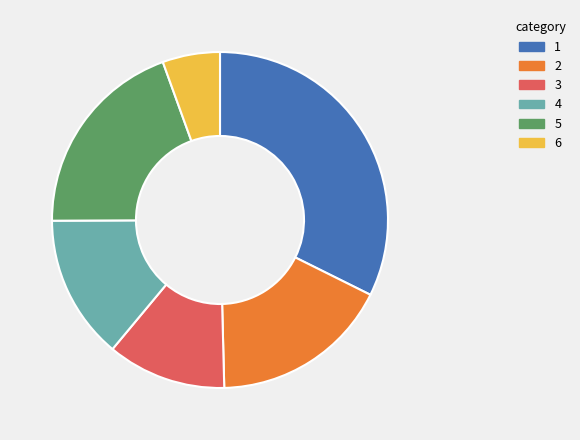

Rank the categories by value from highest to lowest.

1, 5, 2, 4, 3, 6